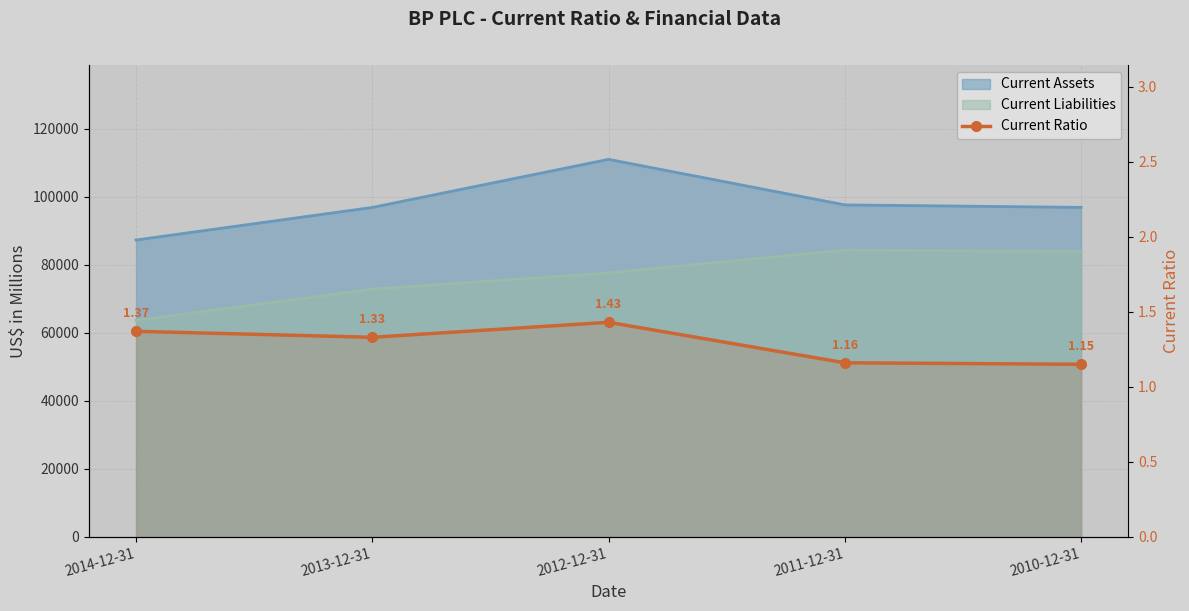

What is the minimum value shown in the chart?

1.1